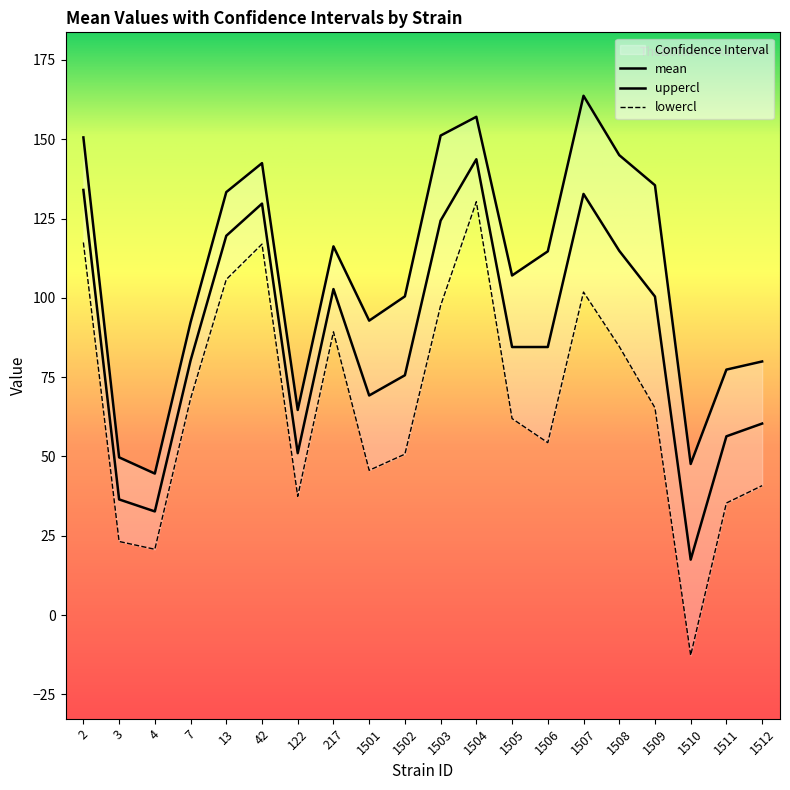

At which category is the sum across all series the highest?

1504